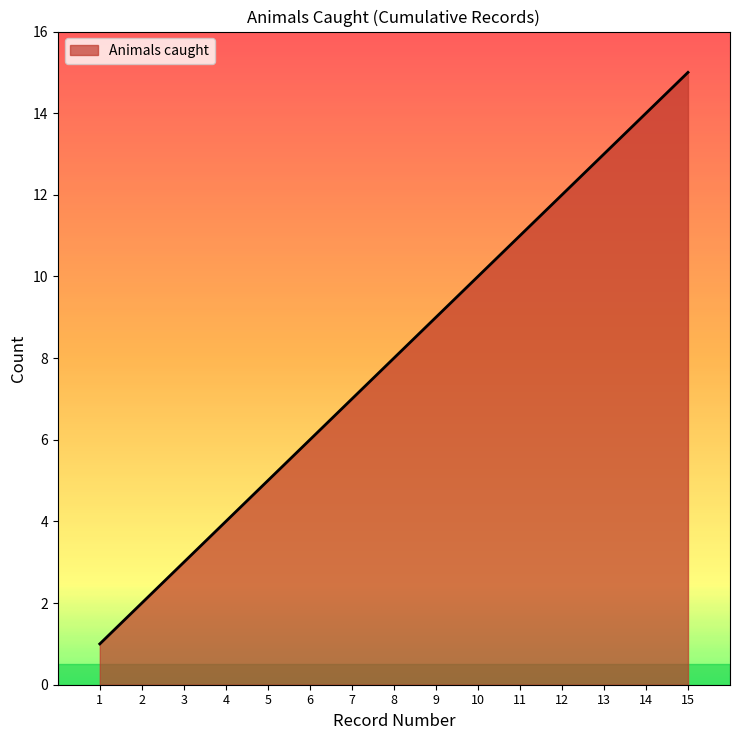

How many lines are shown in the chart?

1